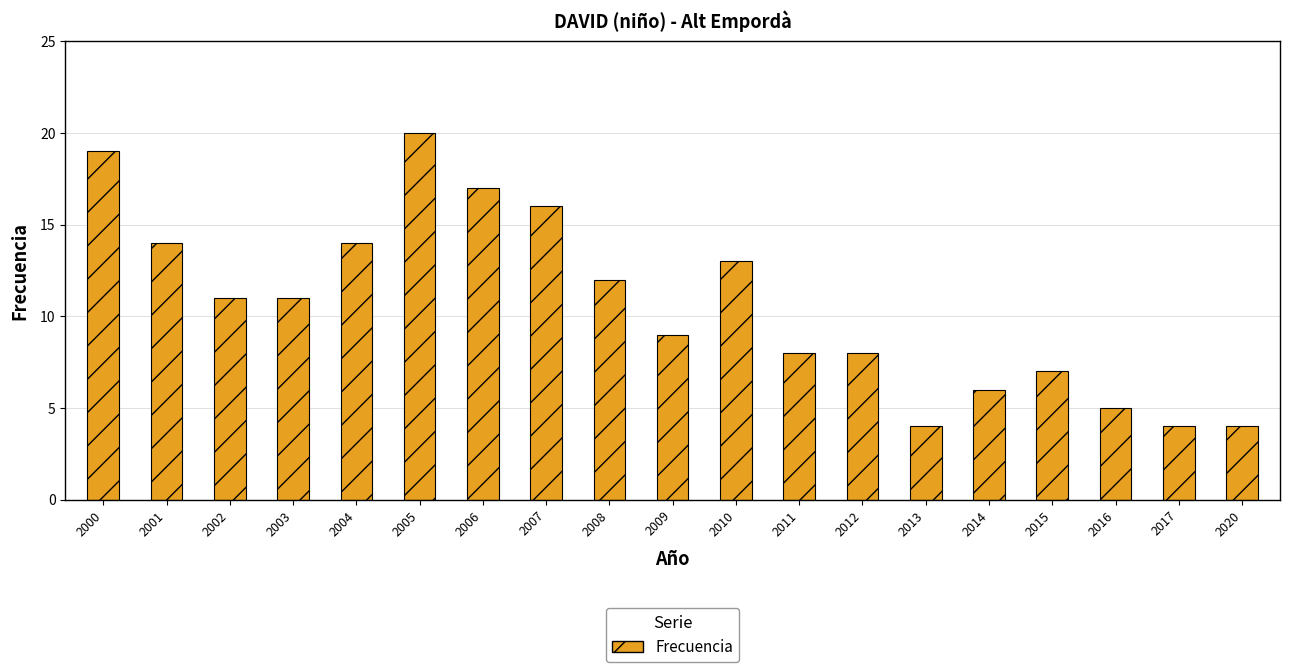

Approximately how many times larger is the value at 2000 compared to 2007?

1.2